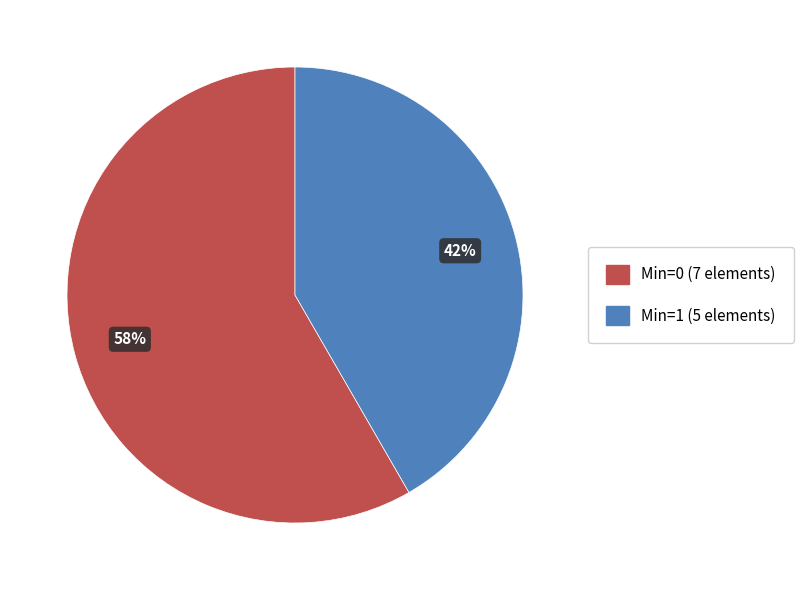

To the nearest percent, what is the average slice percentage?

50%